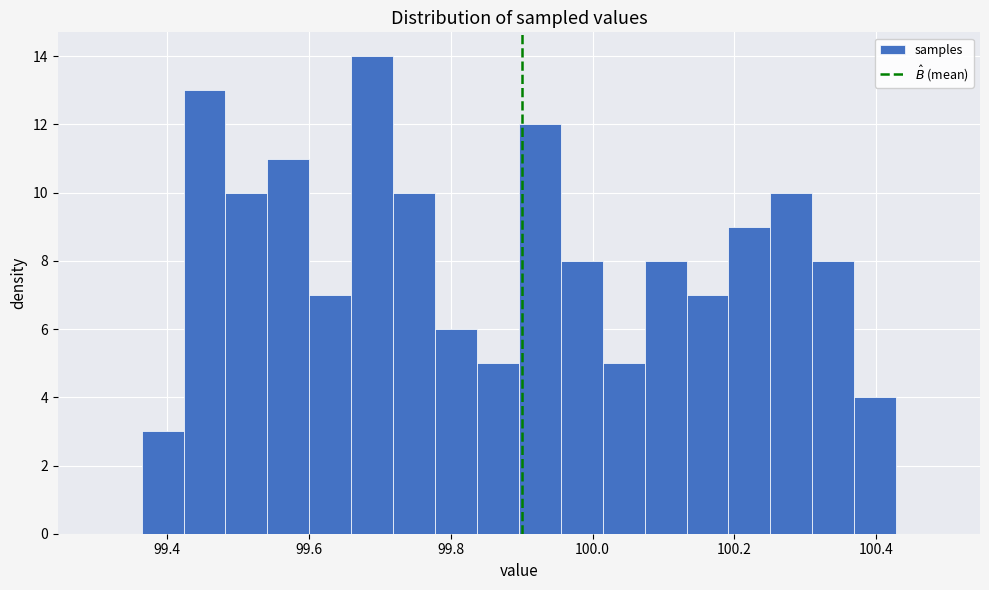

Around what value on the x-axis is the tallest bar? Give the approximate position of its centre, as read against the axis.

99.68